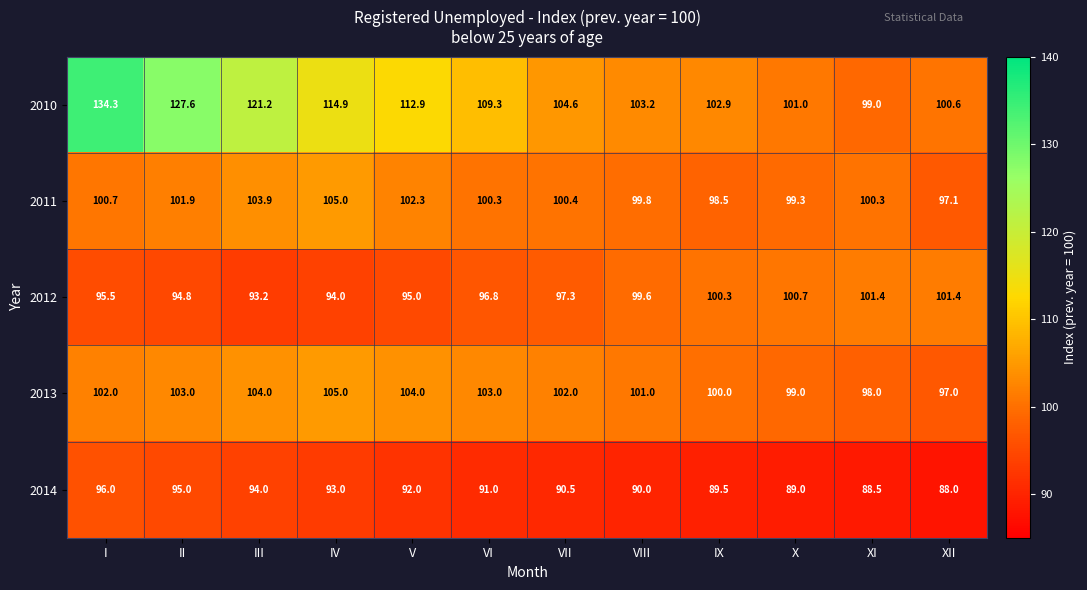

Which series has the largest total across all categories?

2010